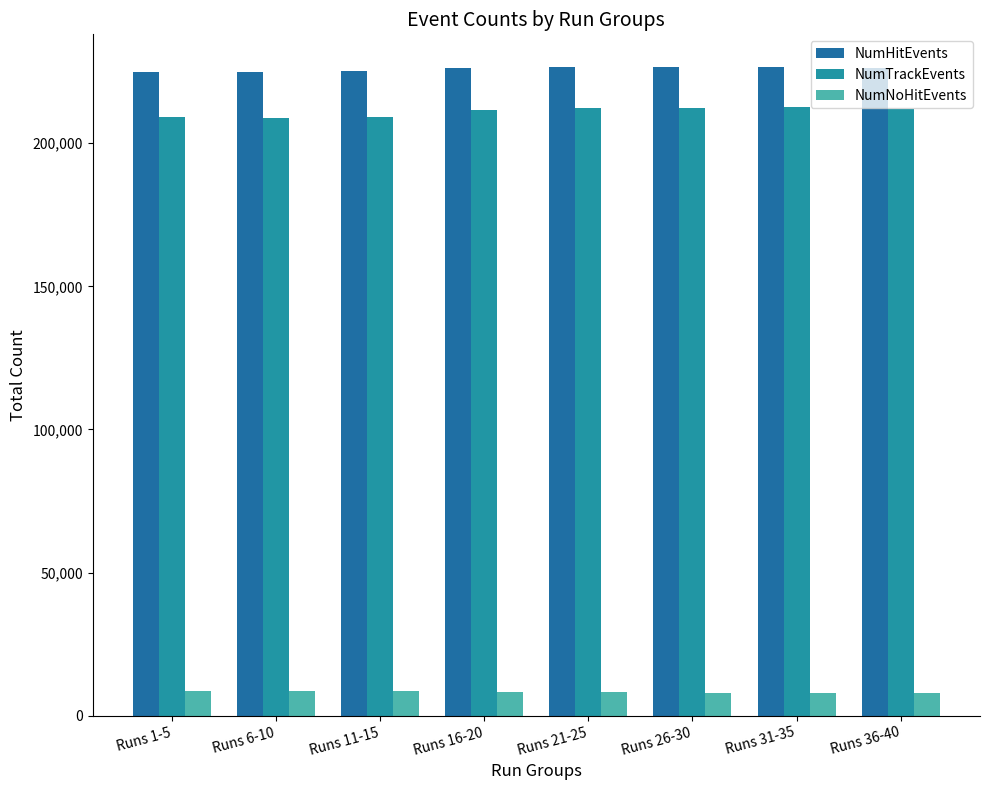

List the series in order of their peak value, highest first.

NumHitEvents, NumTrackEvents, NumNoHitEvents